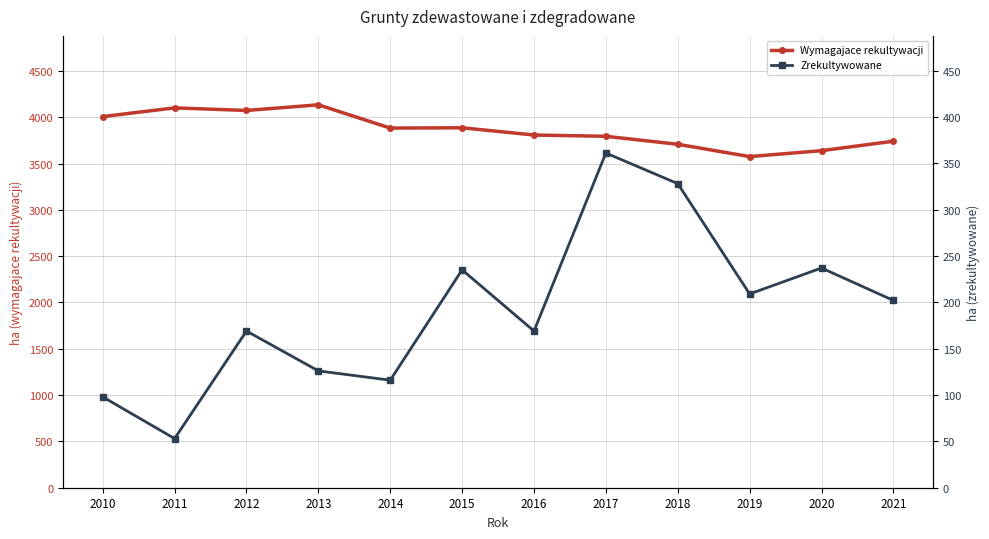

Reading left to right, extract all data points from this chart.

Grunty zdewastowane i zdegradowane wymagajace rekultywacji: 2010=4007	2011=4101	2012=4073	2013=4134	2014=3883	2015=3886	2016=3808	2017=3794	2018=3708	2019=3575	2020=3639	2021=3741
Grunty zdewastowane i zdegradowane zrekultywowane: 2010=98	2011=53	2012=169	2013=126	2014=116	2015=235	2016=169	2017=361	2018=328	2019=209	2020=237	2021=202